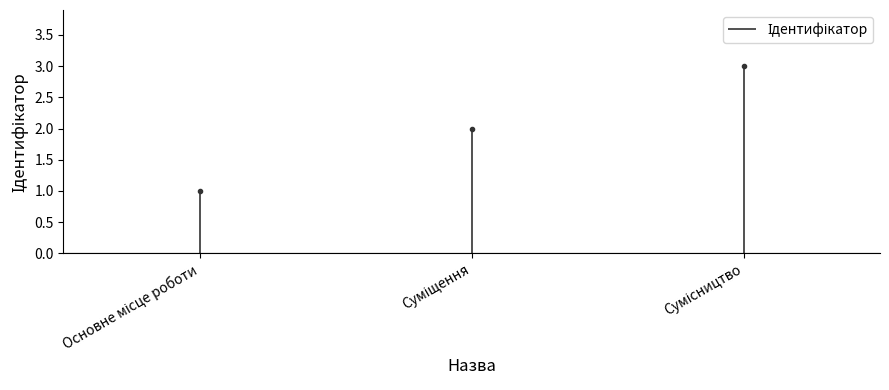

Read the value at Основне місце роботи.

1